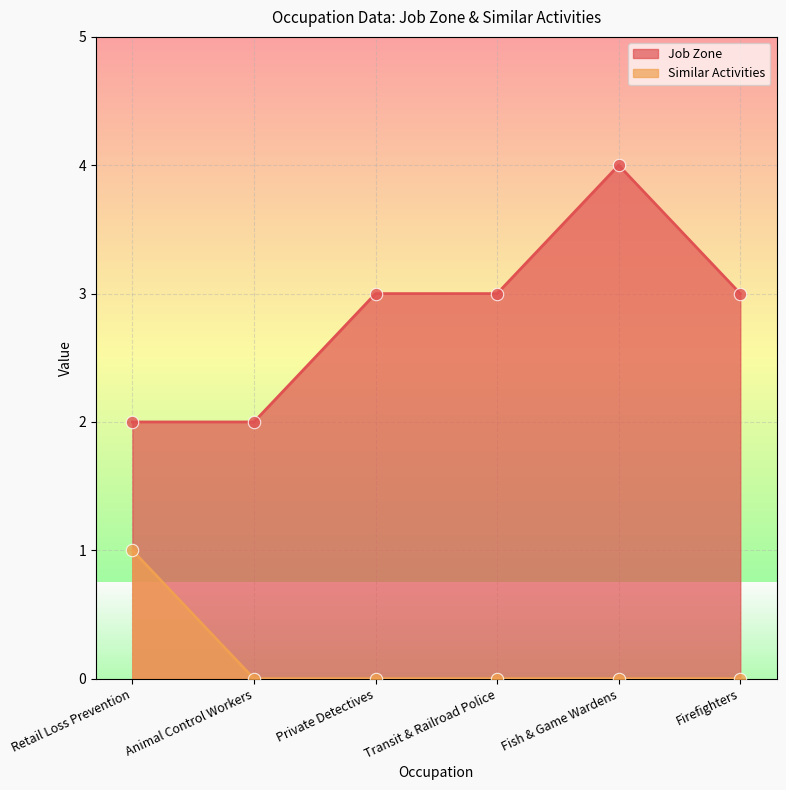

Which series reaches the maximum Y coordinate?

Job Zone